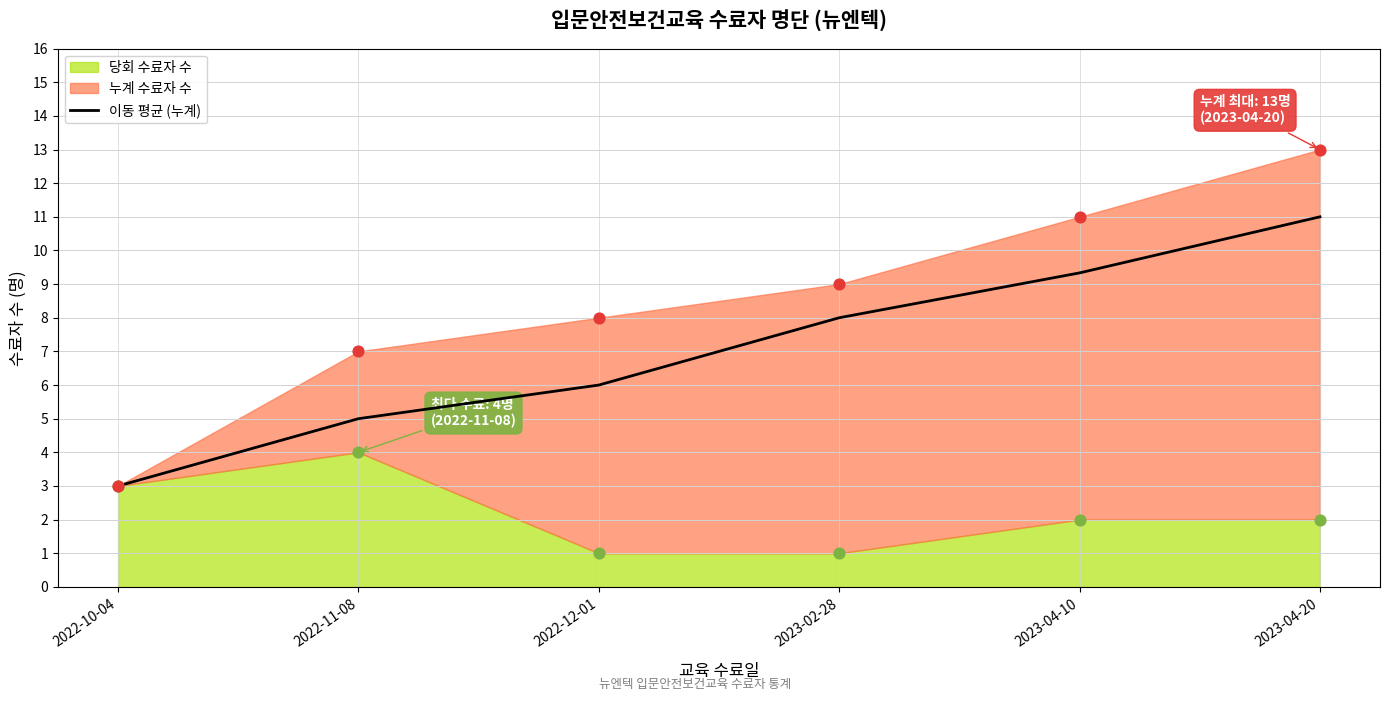

Between 2022-10-04 and 2023-04-20, which is larger?

2023-04-20